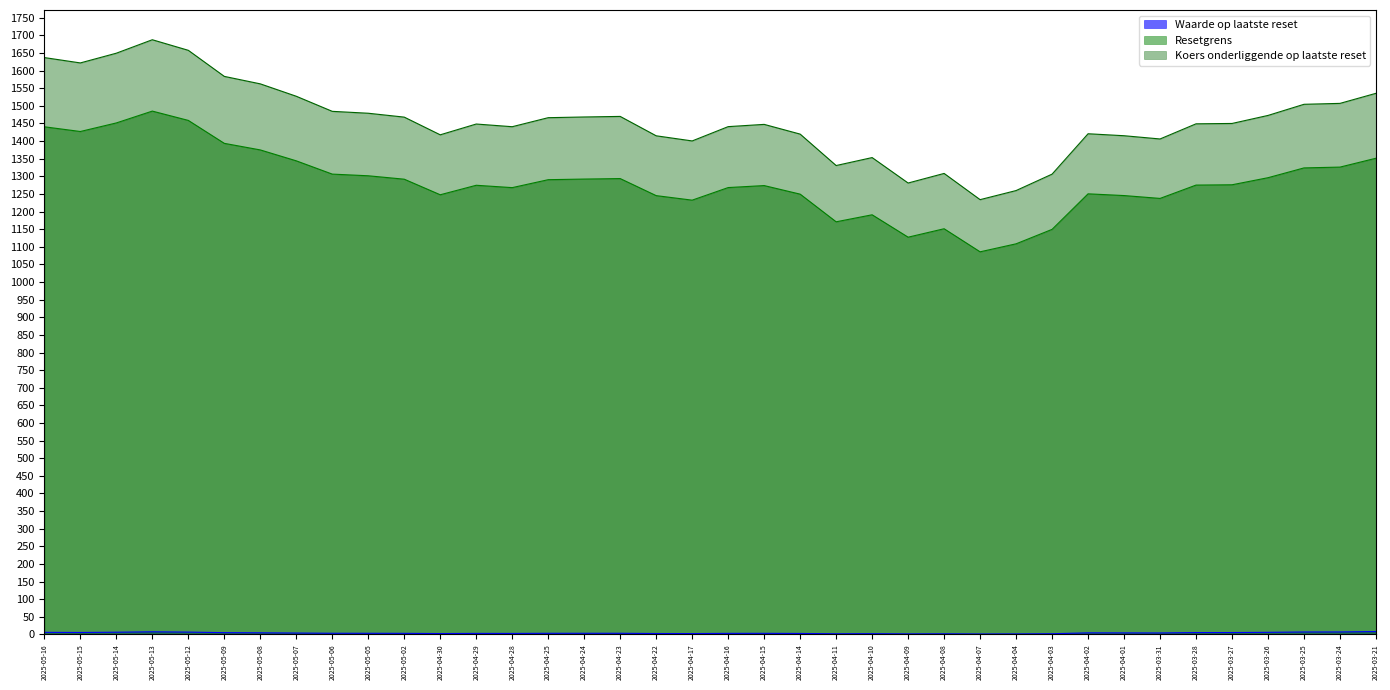

True or false: Waarde op laatste reset and Koers onderliggende op laatste reset intersect in this chart.

False